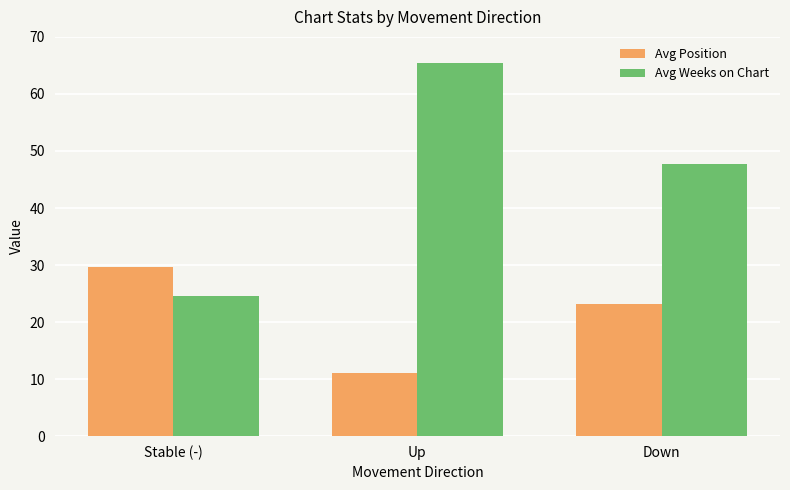

What is the label of the 3rd bar from the left?

Down